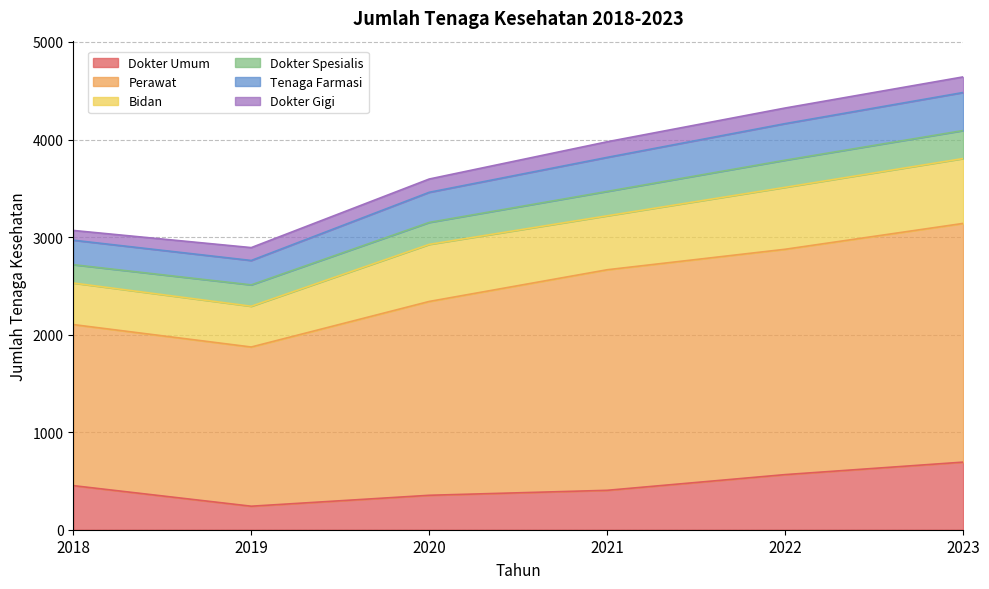

What is the minimum value shown in the chart?

241